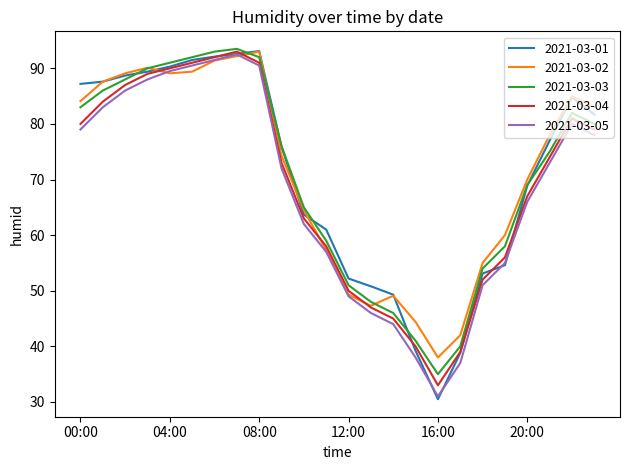

What is the lowest value of the 2021-03-02 series?

38.0